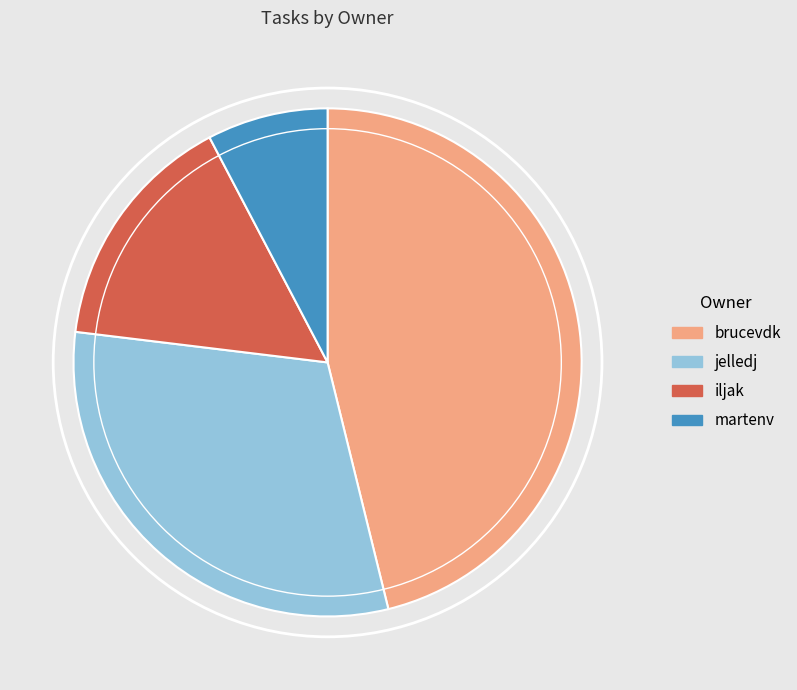

What is the ratio of the value at jelledj to the value at brucevdk?

0.7